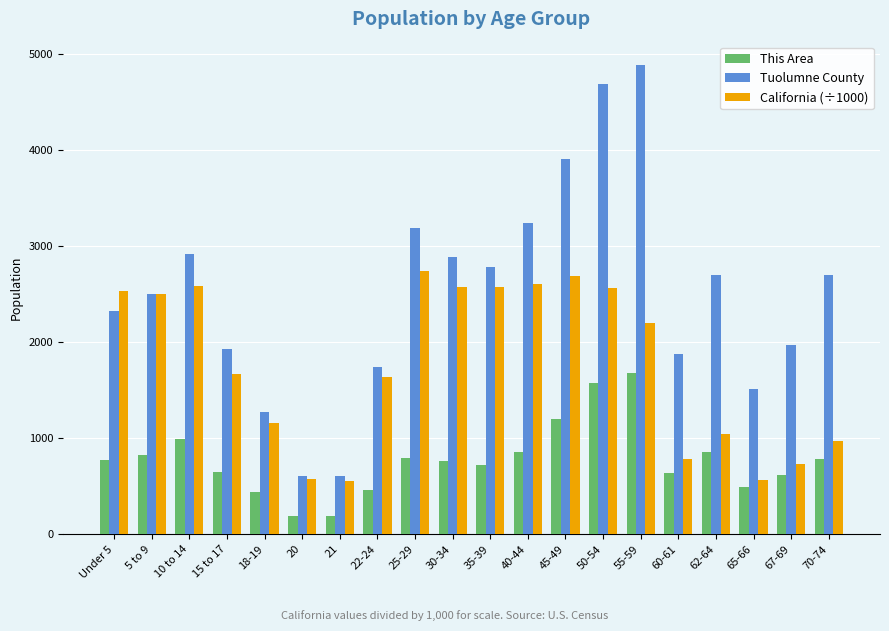

What is the minimum value shown in the chart?

188.0